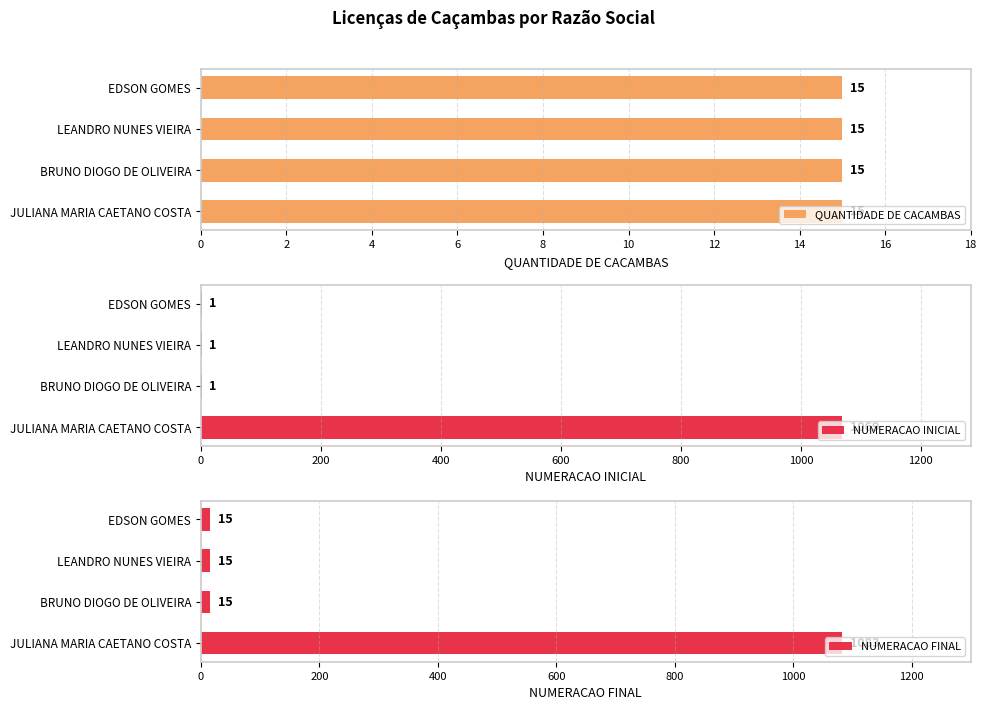

Does the chart contain stacked bars?

No